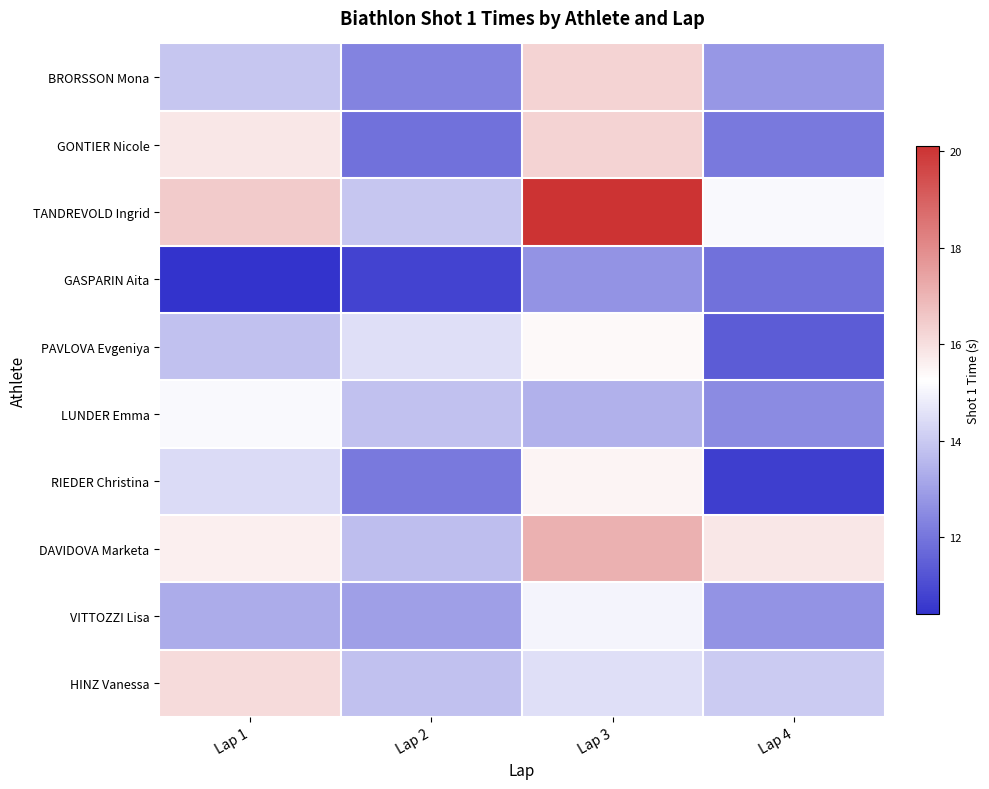

At how many categories does at least one series exceed 17?

1